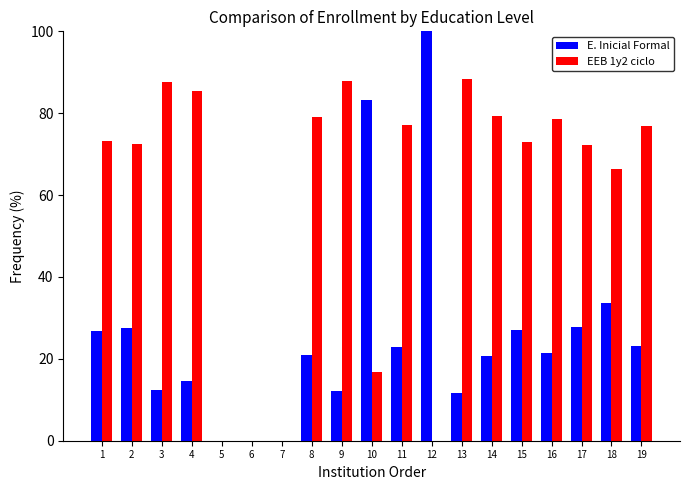

How many data points does each series have?

19